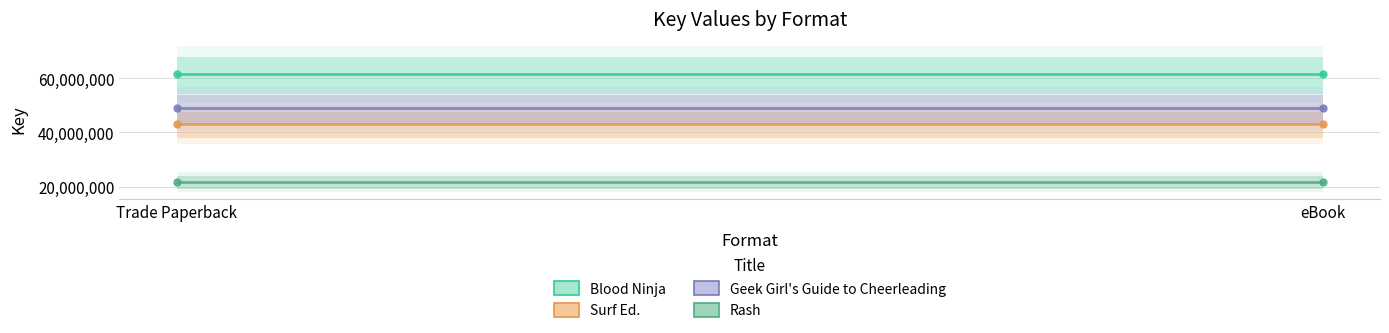

Reading left to right, transcribe all the data shown in this chart.

Blood Ninja: Trade Paperback=61597452	eBook=61597452
Surf Ed.: Trade Paperback=43123636	eBook=43123636
Geek Girl's Guide to Cheerleading: Trade Paperback=48828636	eBook=48828636
Rash: Trade Paperback=21637585	eBook=21637585